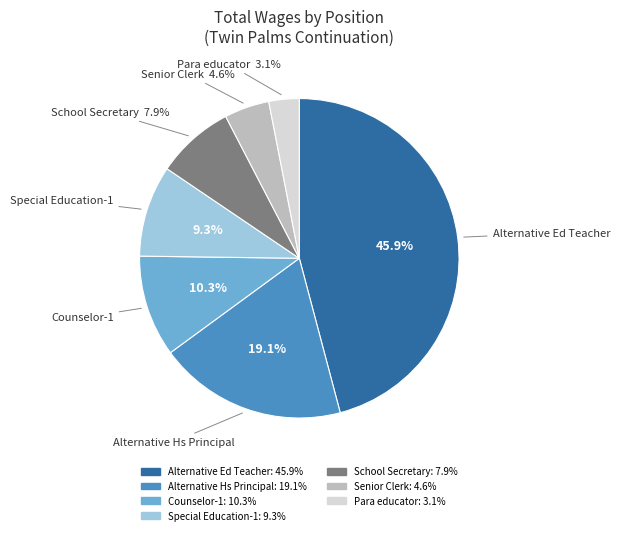

Which slice is the largest?

Alternative Ed Teacher